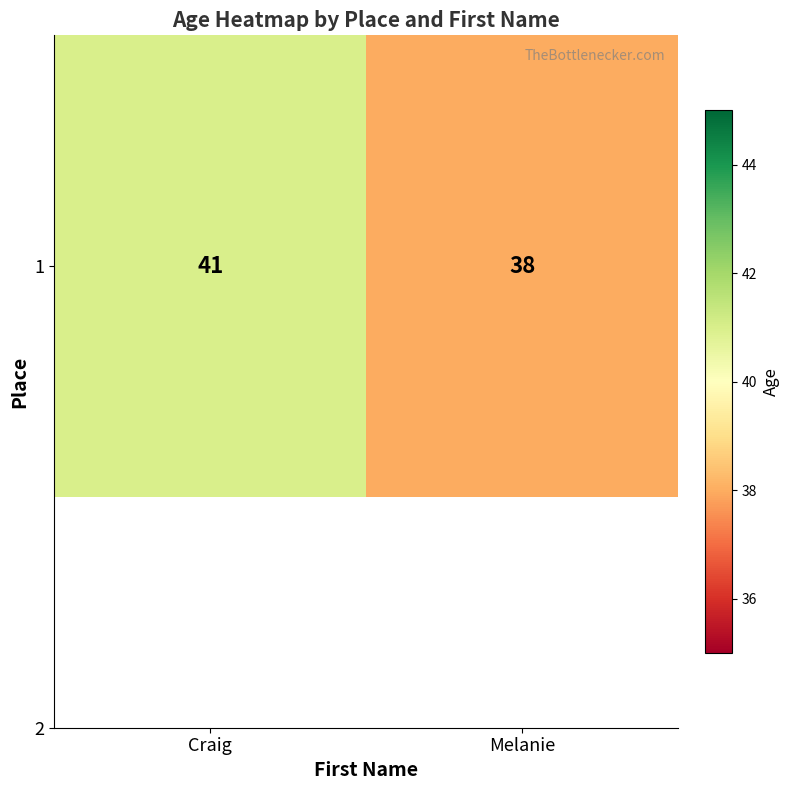

What is the sum of the values at Melanie and Craig?

79